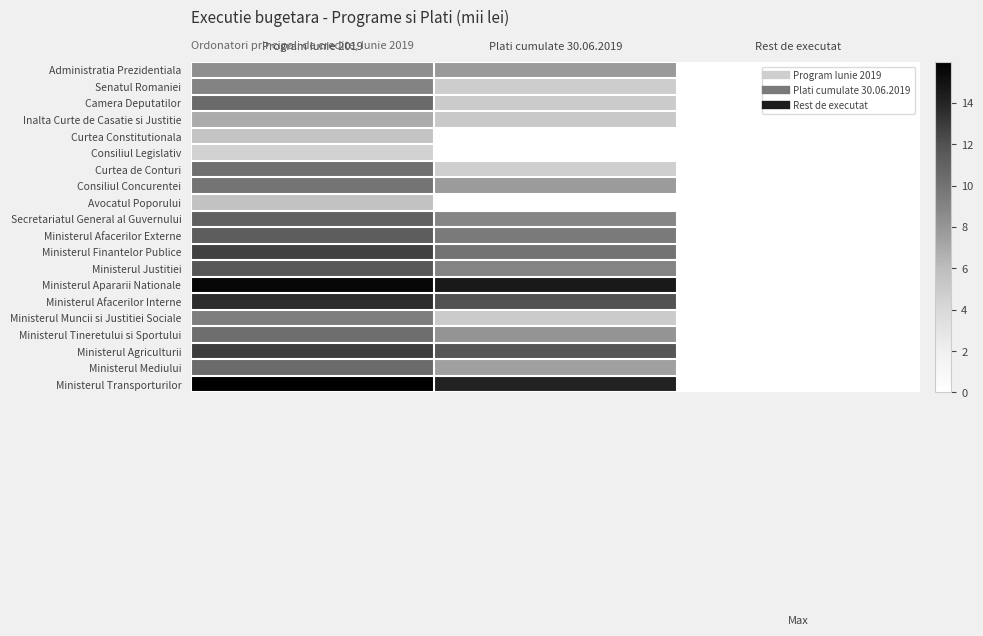

What is the spread (max minus min) of values at Plati cumulate 30.06.2019?

14.6